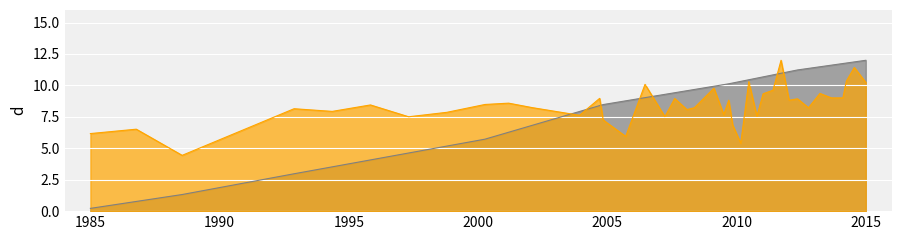

Which category has the lowest value across all series?

1985